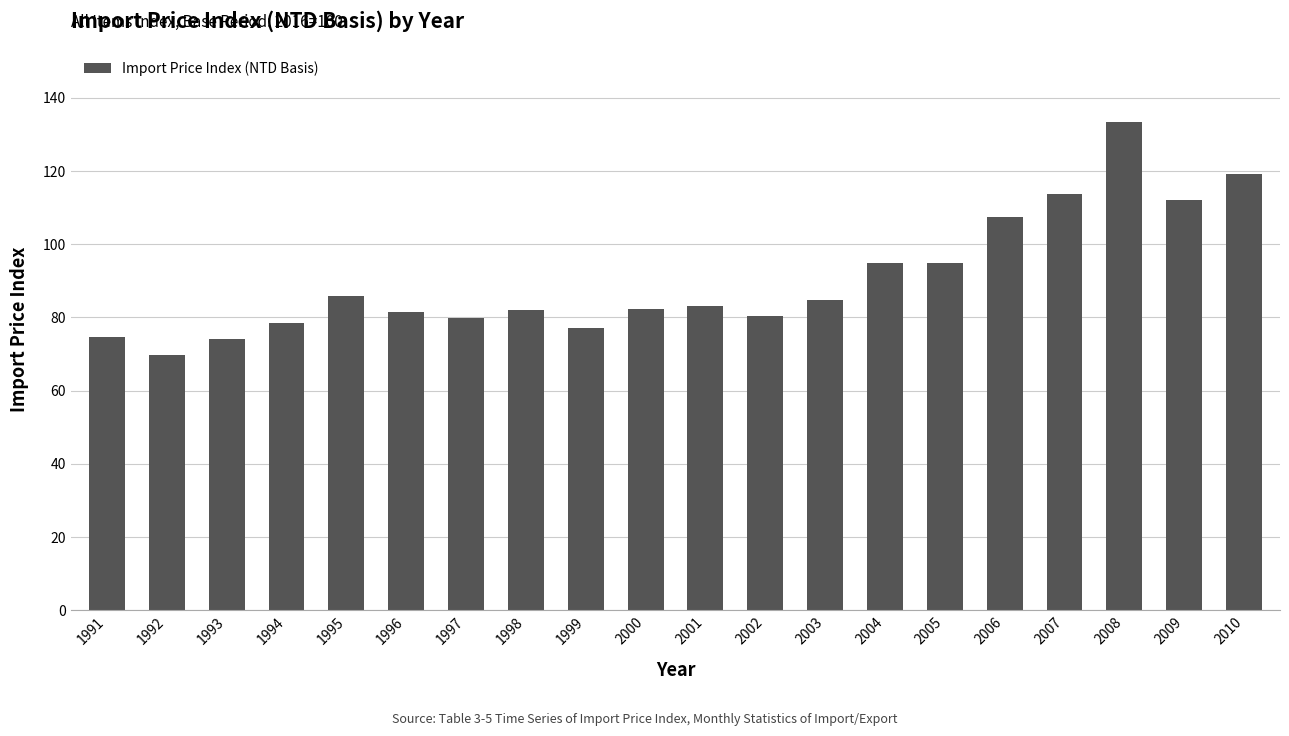

How many bars are there in total?

20